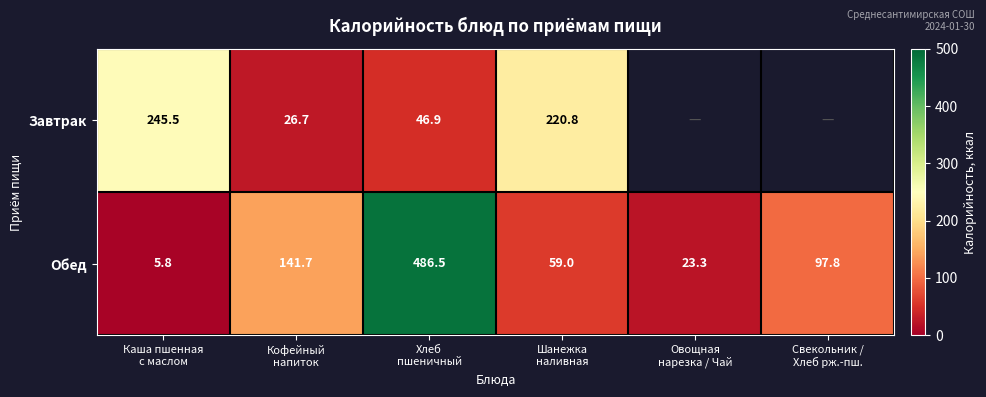

Count the number of data series in this chart.

2